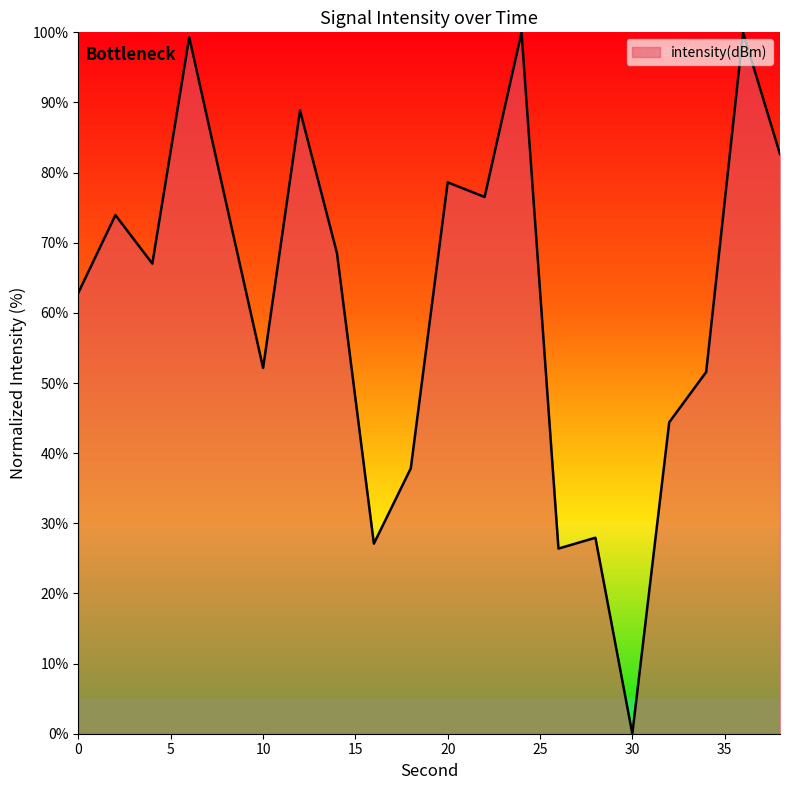

Does the chart display data point markers on the line(s)?

No